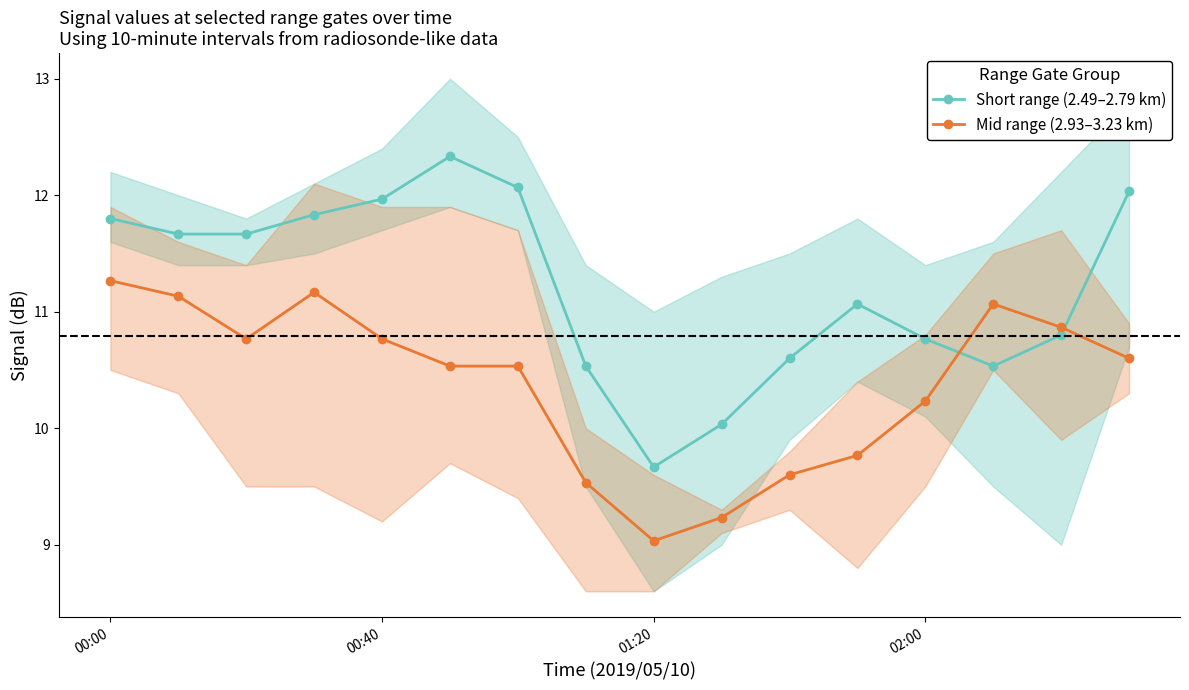

Which series has the widest spread of values?

Short range (2.49–2.79 km)